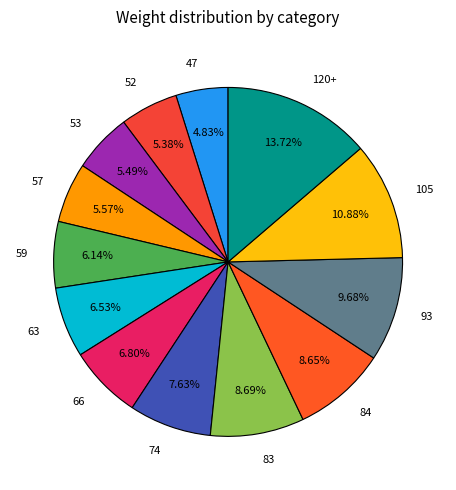

To the nearest percent, what is the difference between the 120+ and 63 slice percentages?

7%